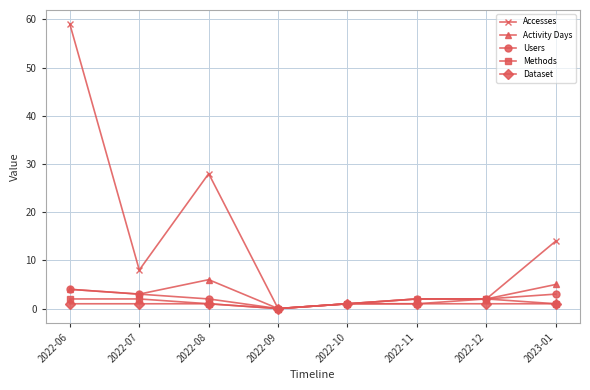

The Users series shows 2 at 2022-11. True or false?

True